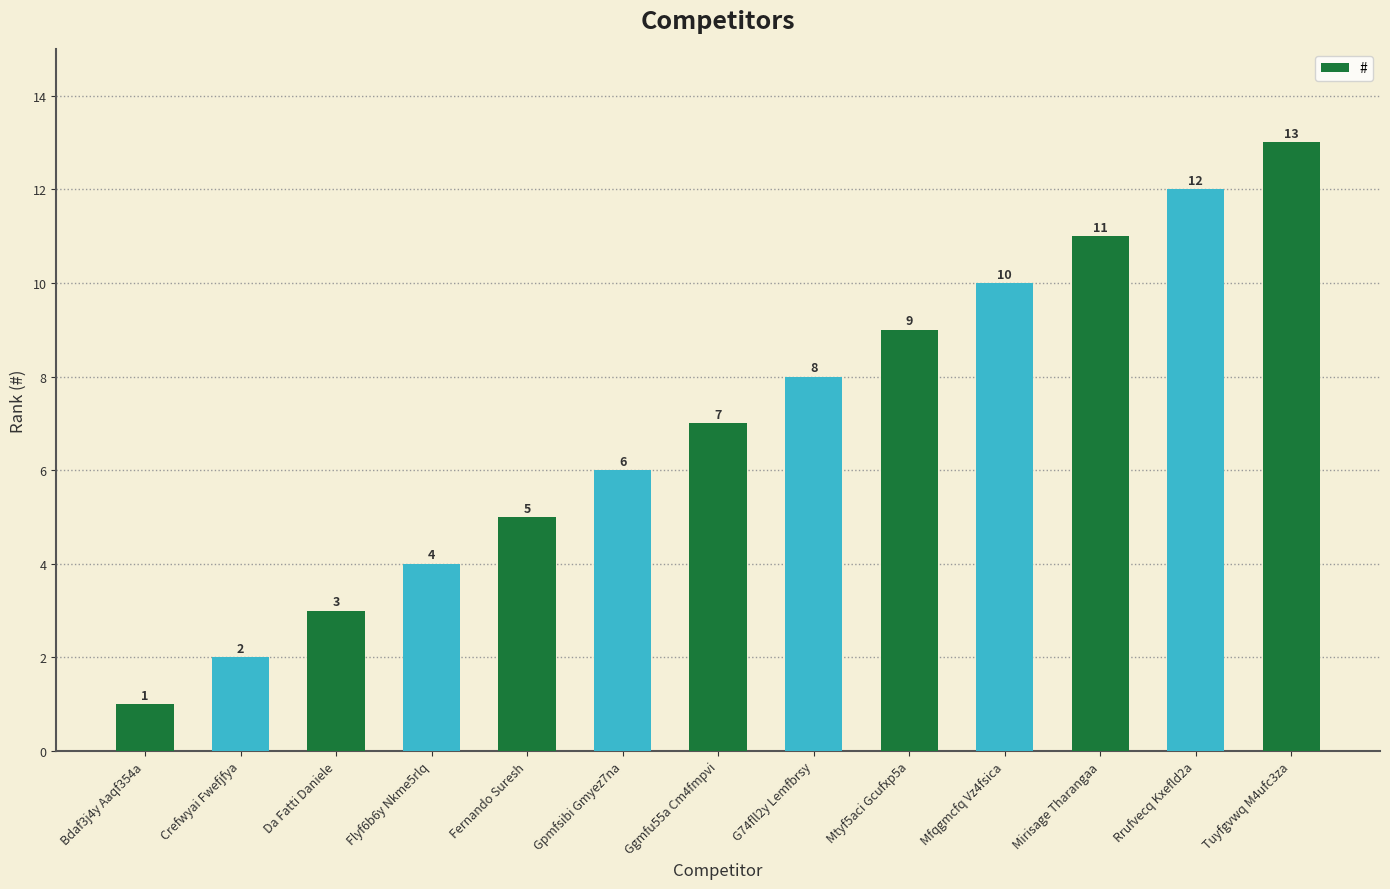

What is the difference between the values at Ggmfu55a Cm4fmpvi and Bdaf3j4y Aaqf354a?

6